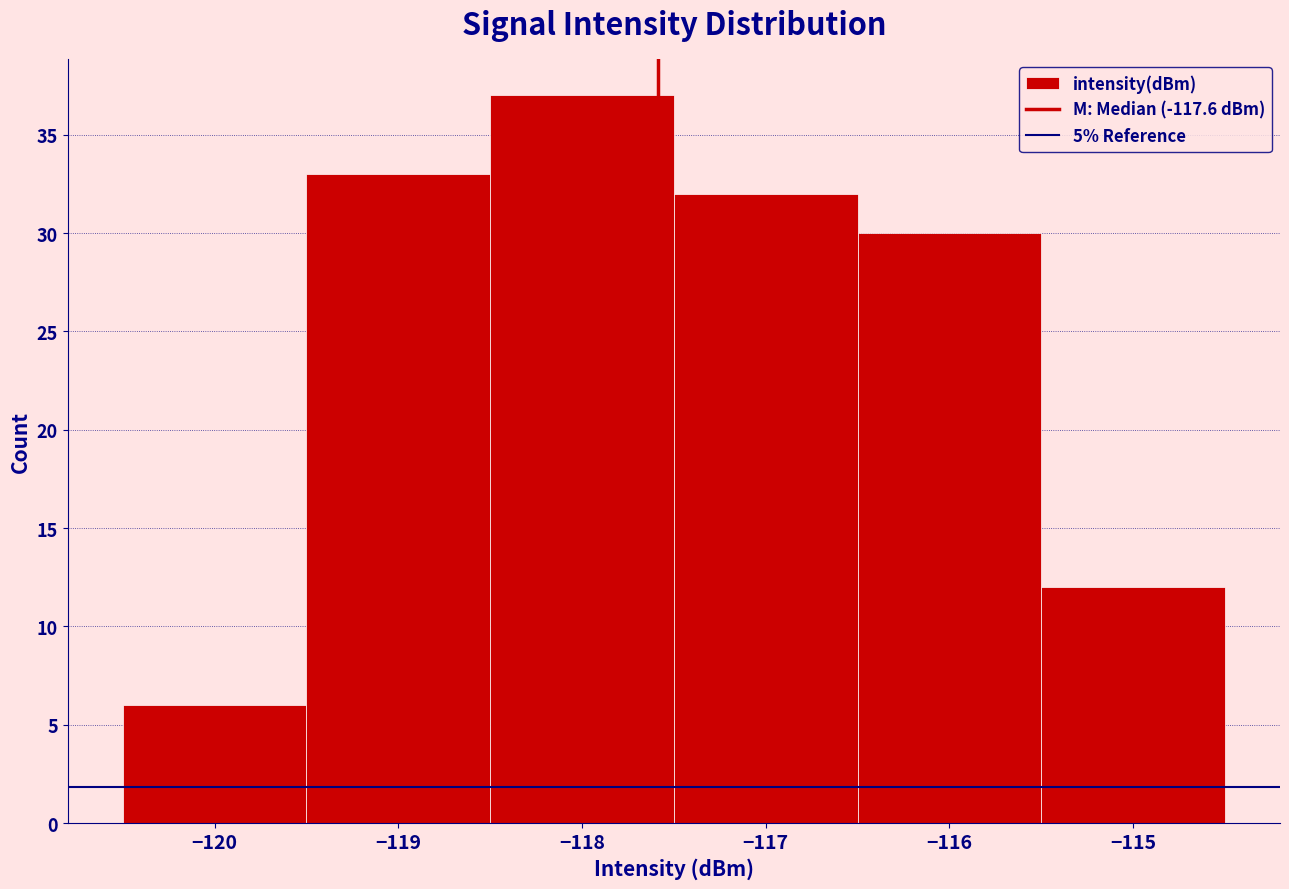

Reading left to right, list every bar in this chart as the range it spans on the x-axis followed by its height. The values are not printed on the chart, so give them approximately, as read against the axis.

-120.5 to -119.5: 6
-119.5 to -118.5: 33
-118.5 to -117.5: 37
-117.5 to -116.5: 32
-116.5 to -115.5: 30
-115.5 to -114.5: 12